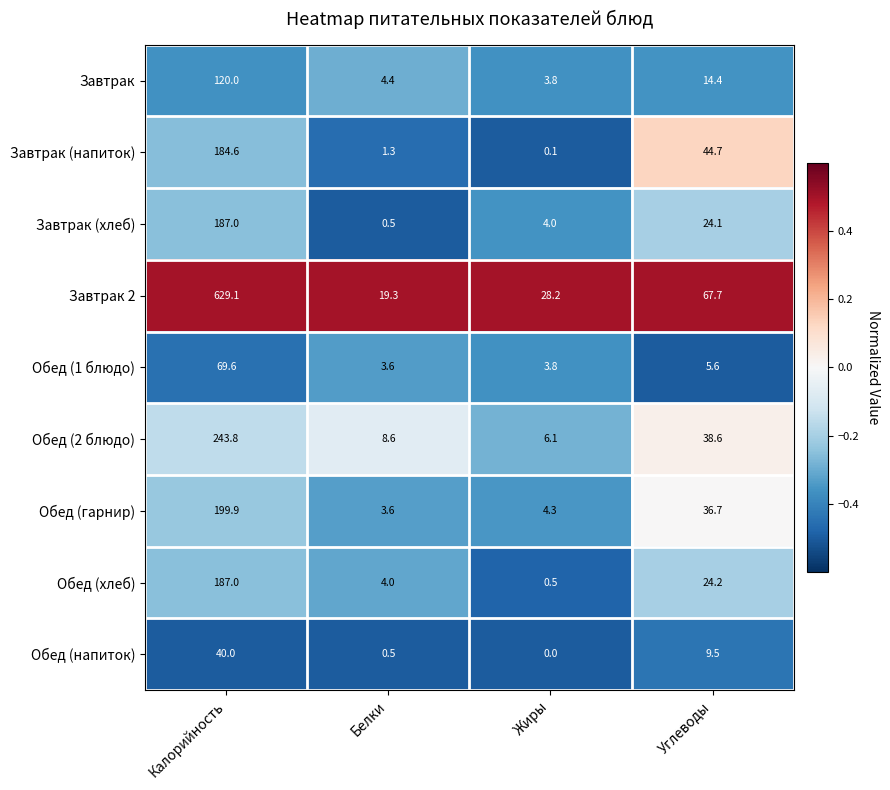

Is it true that Обед (напиток) equals 0.2 at Белки?

False